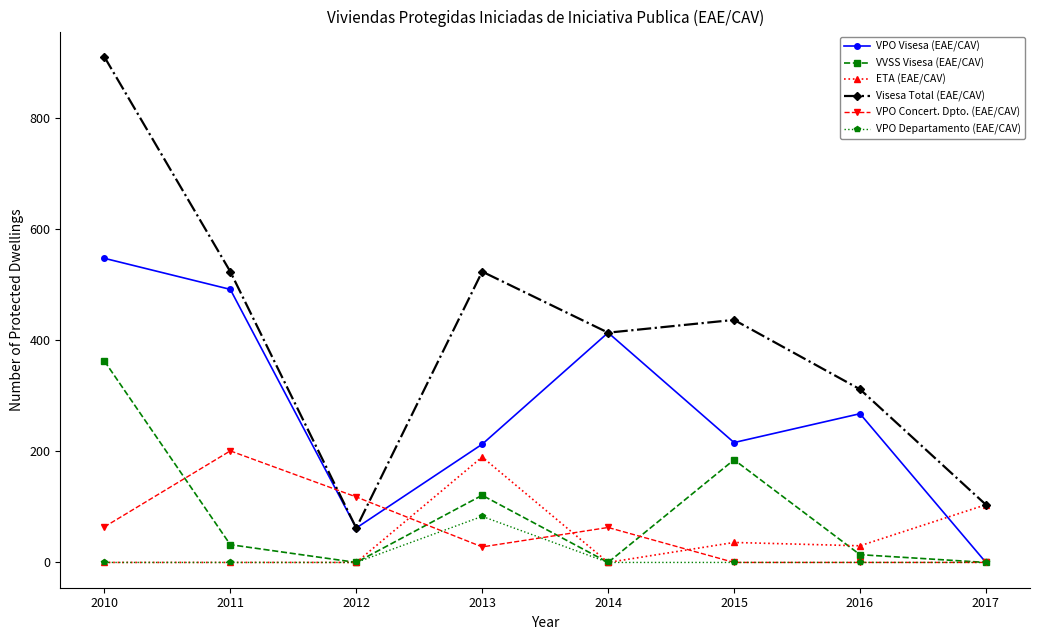

True or false: Visesa Total (EAE/CAV) and VPO Departamento (EAE/CAV) cross at least once.

False